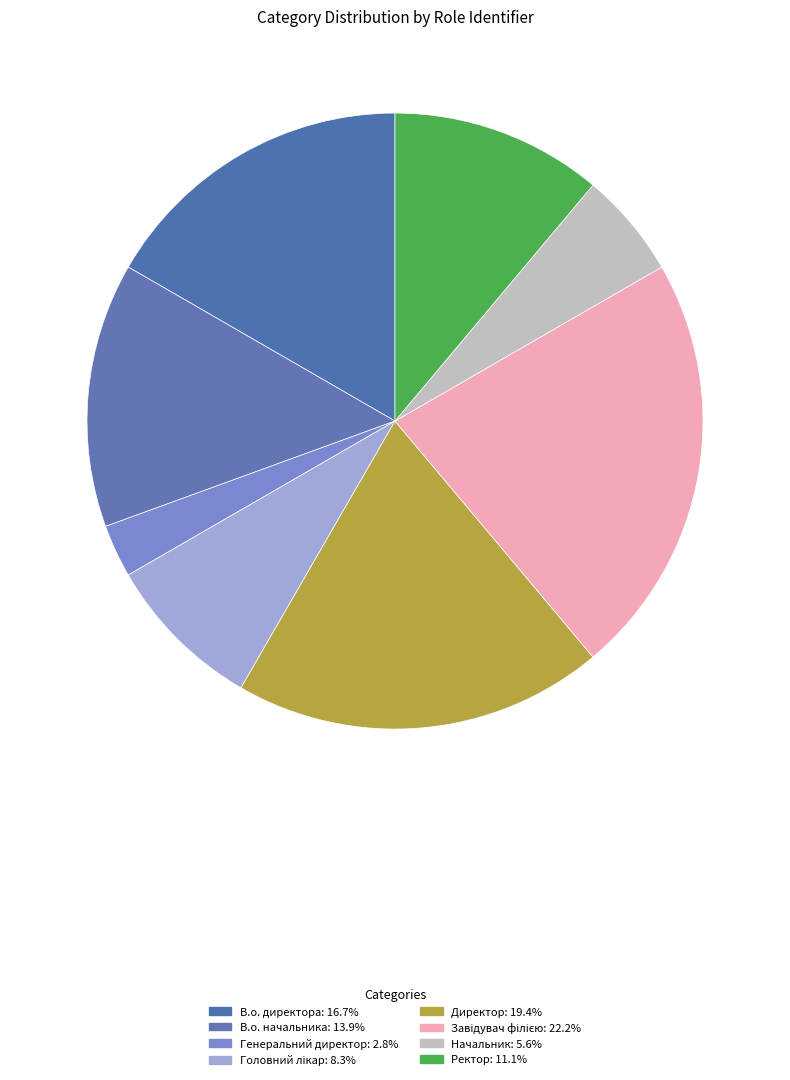

How many slices are in this pie chart?

8